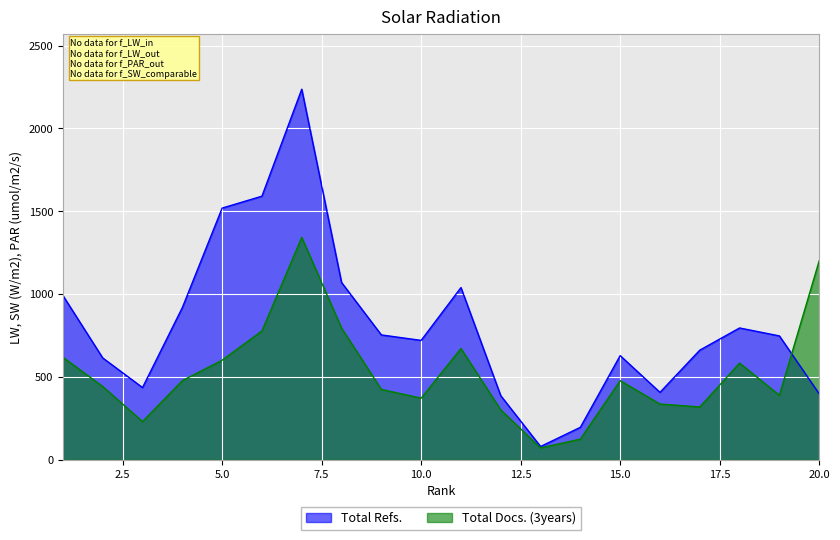

Reading right to left, list all the values displayed in this chart.

Total Refs.: 397.0	747.0	795.0	661.0	406.0	628.0	195.0	79.0	386.0	1039.0	720.0	753.0	1070.0	2237.0	1591.0	1519.0	918.0	435.0	614.0	991.0
Total Docs. (3years): 1200.9	388.5	582.8	317.9	335.6	476.8	123.6	70.6	300.2	671.1	370.9	423.9	794.7	1342.2	777.1	600.5	476.8	229.6	441.5	618.1